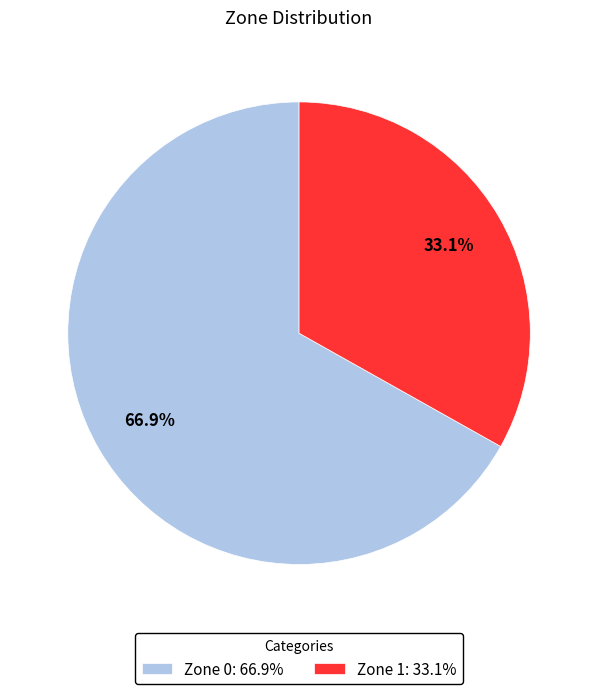

To the nearest percent, what percentage of the pie is Zone 0?

67%